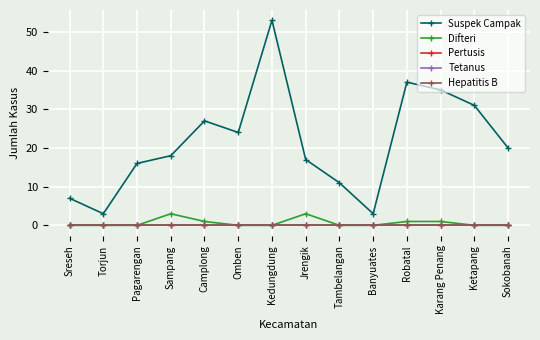

Does the chart have visible grid lines?

Yes